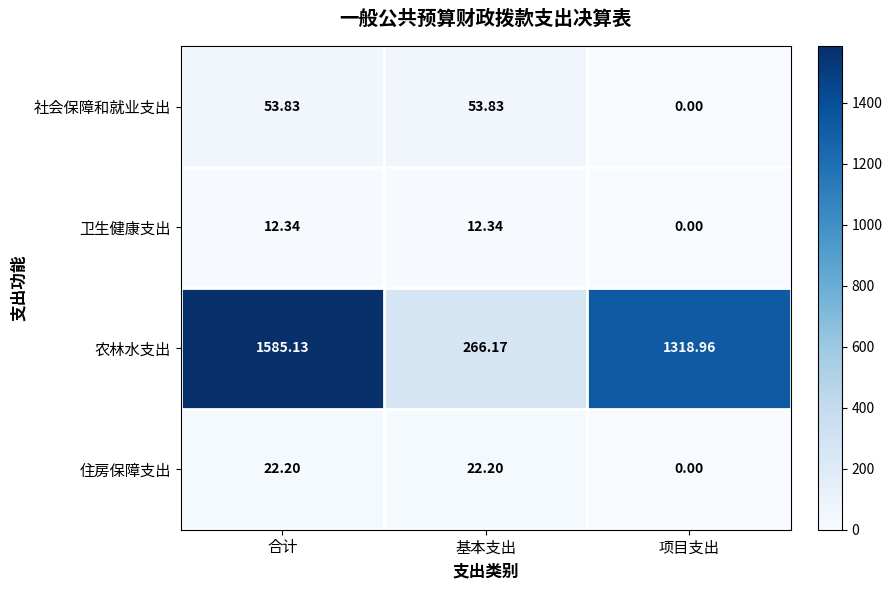

List the series in order of their peak value, lowest first.

卫生健康支出, 住房保障支出, 社会保障和就业支出, 农林水支出